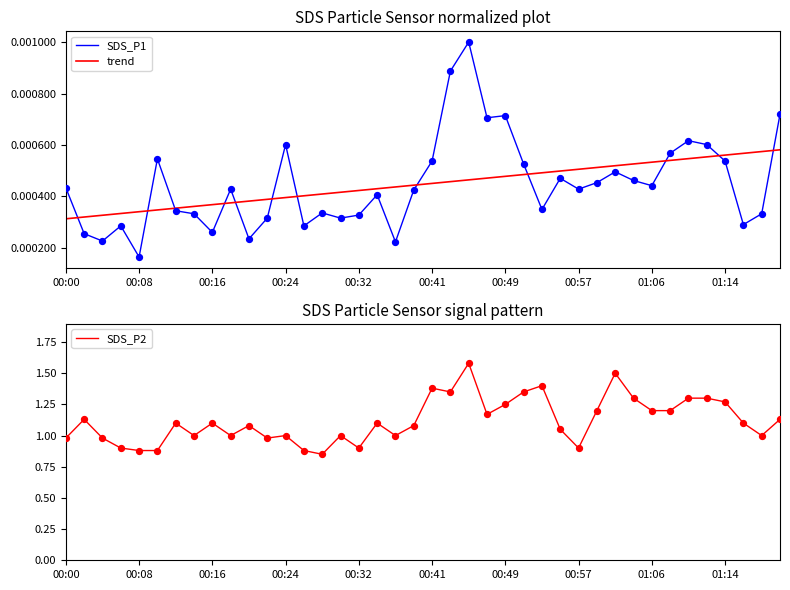

Which series has the widest spread of Y values?

SDS_P2